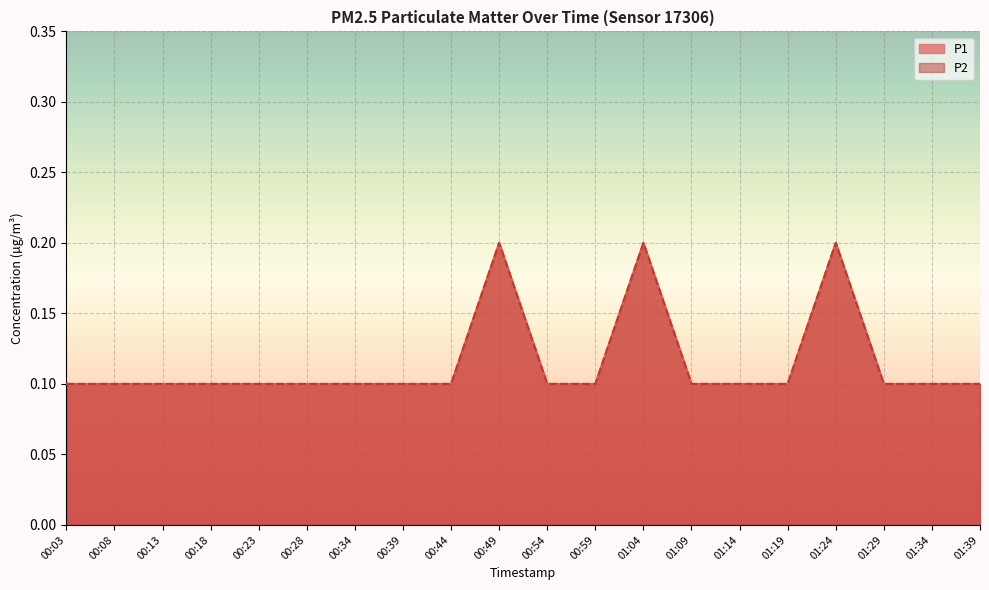

Which category has the lowest value in the P2 series?

00:03